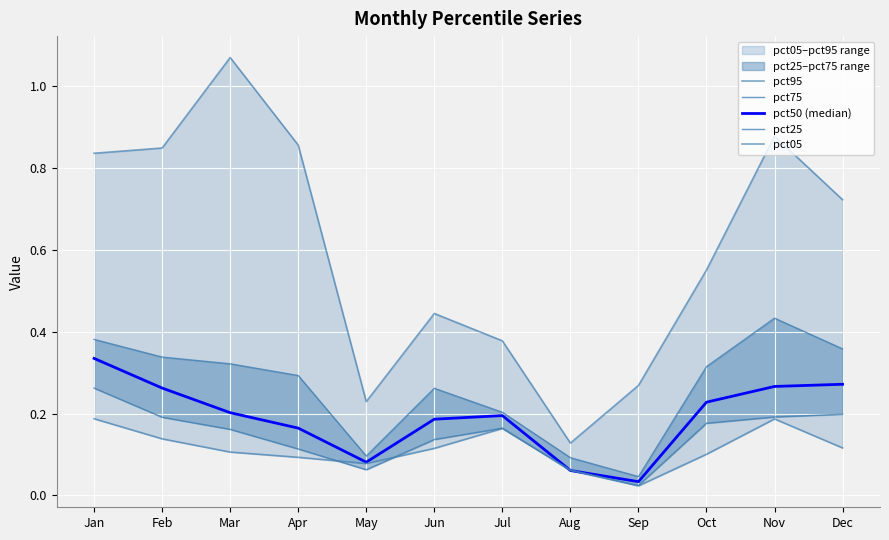

What is the maximum value shown in the chart?

1.1